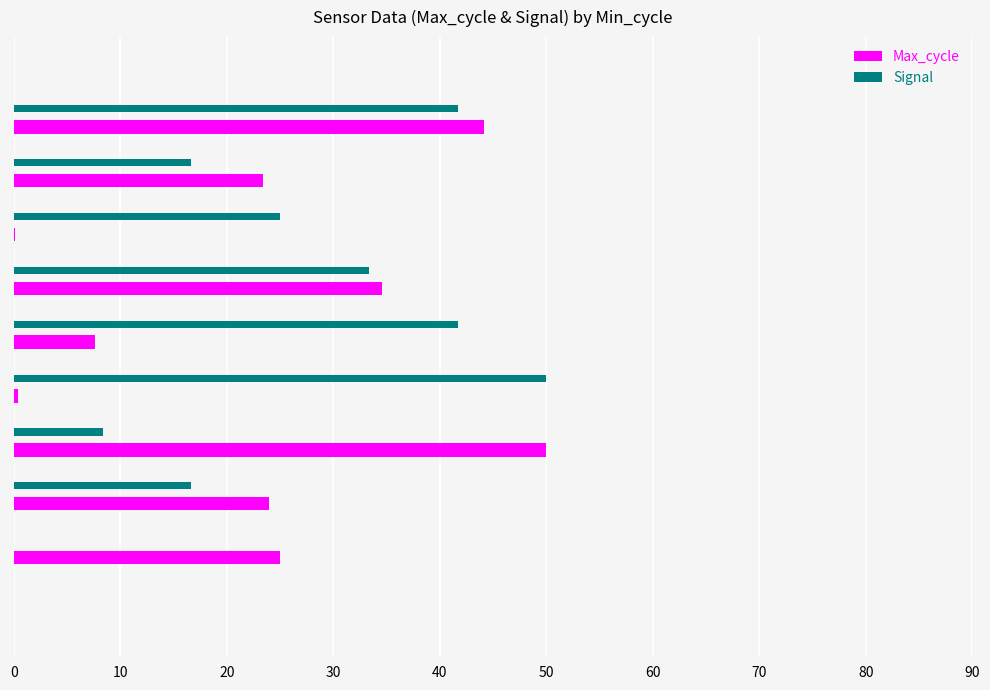

Count the number of categories in the chart.

10